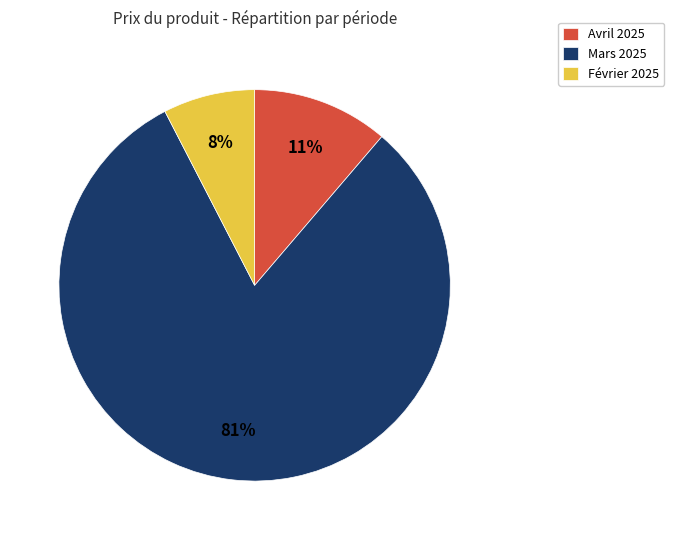

Rank the categories by value from highest to lowest.

Mars 2025, Avril 2025, Février 2025